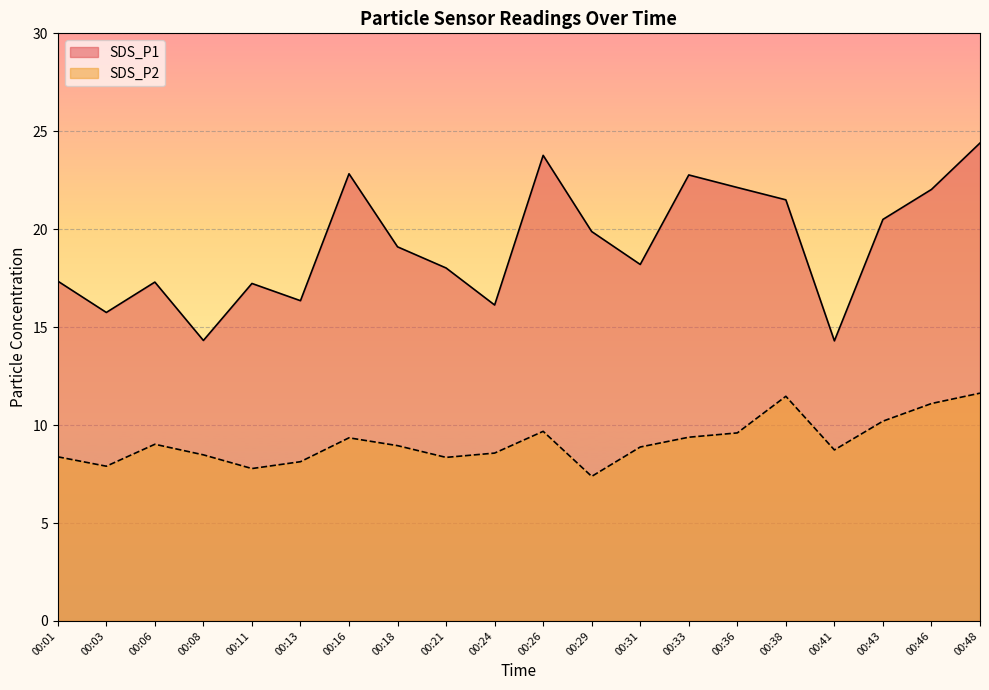

Where is SDS_P1 nearest to the value 19?

00:18